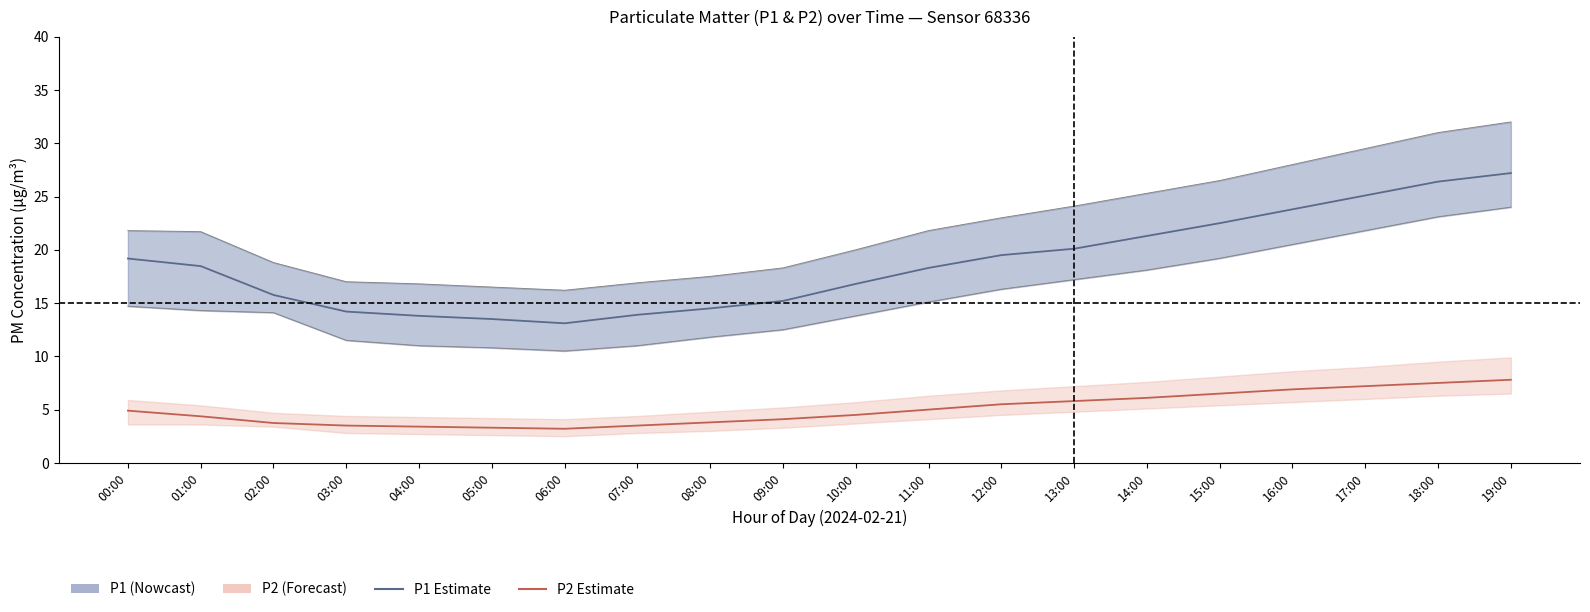

Where does the P1 (PM10) series first go above 18?

00:00